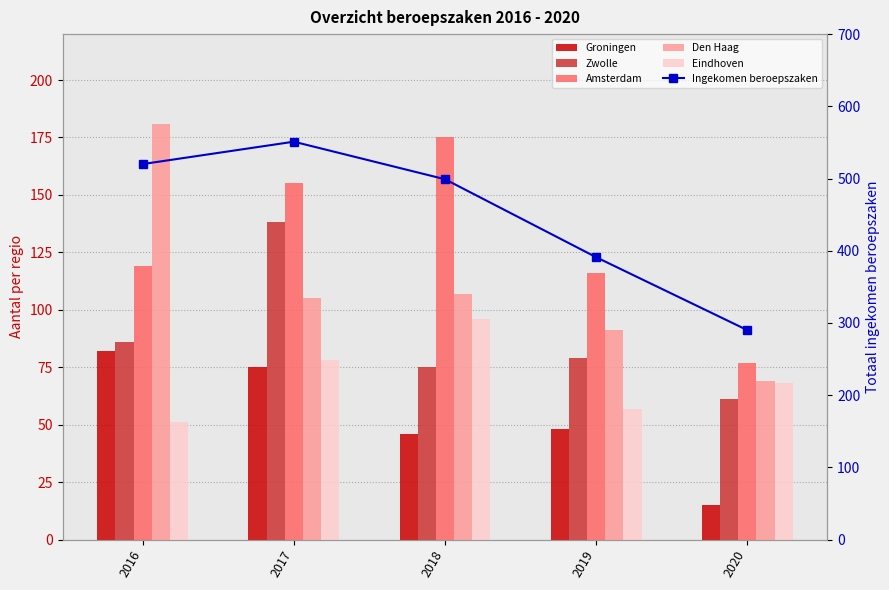

What is the average value of the Amsterdam series?

128